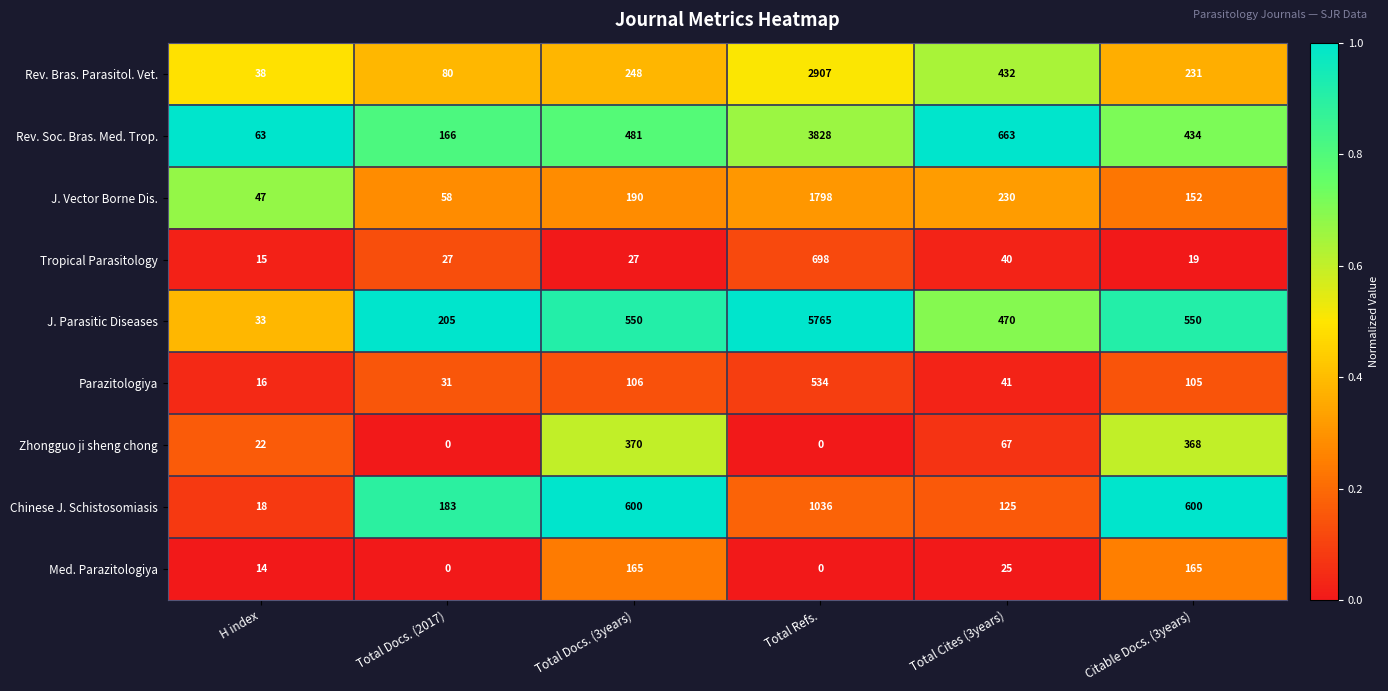

What is the average value of the Tropical Parasitology series?

138